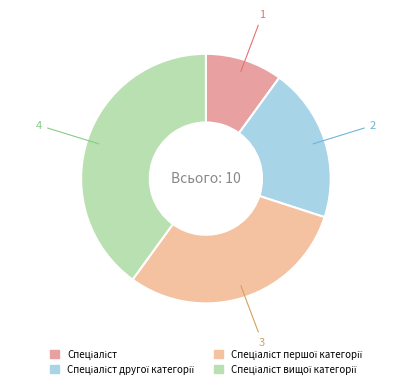

Which slice is the largest?

Спеціаліст вищої категорії